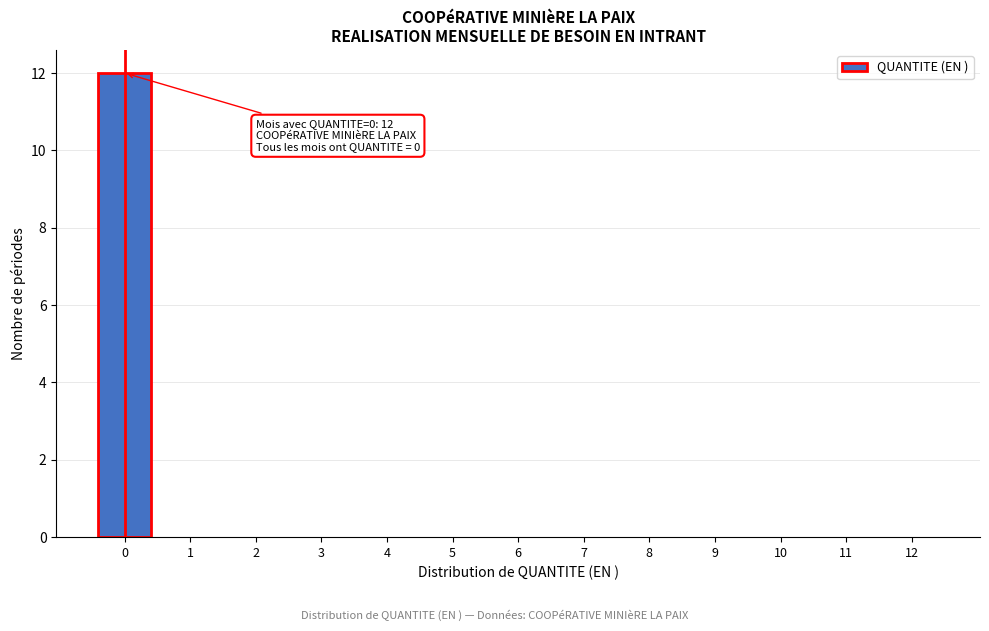

Reading left to right, extract all data points from this chart.

0=12	1=0	2=0	3=0	4=0	5=0	6=0	7=0	8=0	9=0	10=0	11=0	12=0